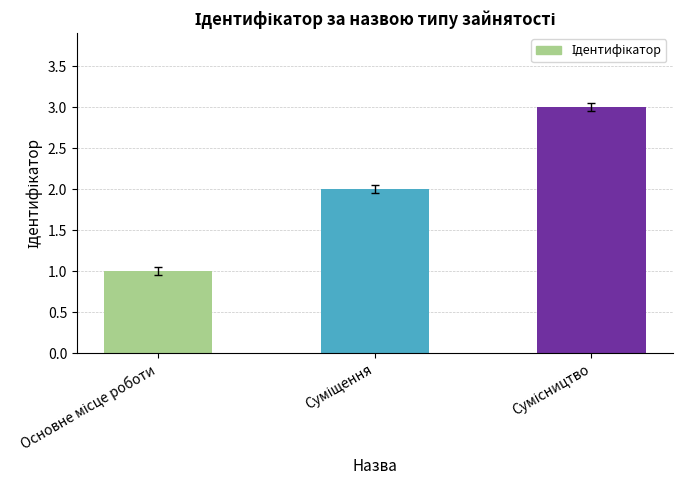

Count the number of data series in this chart.

1